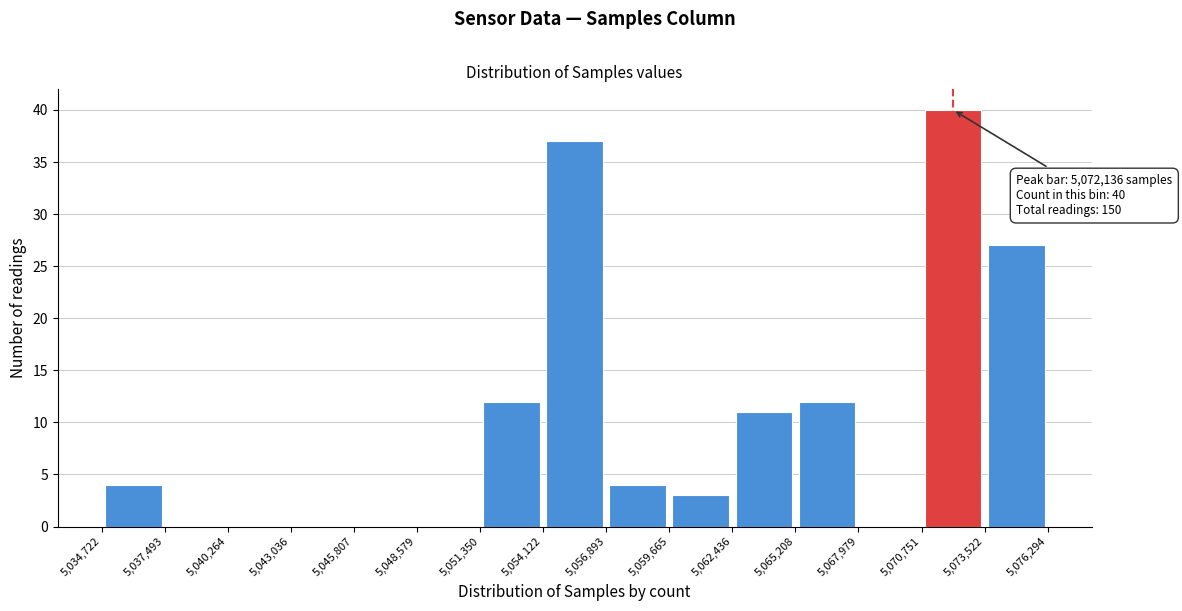

Over which range of the x-axis is the bar tallest?

5,070,751 to 5,073,522